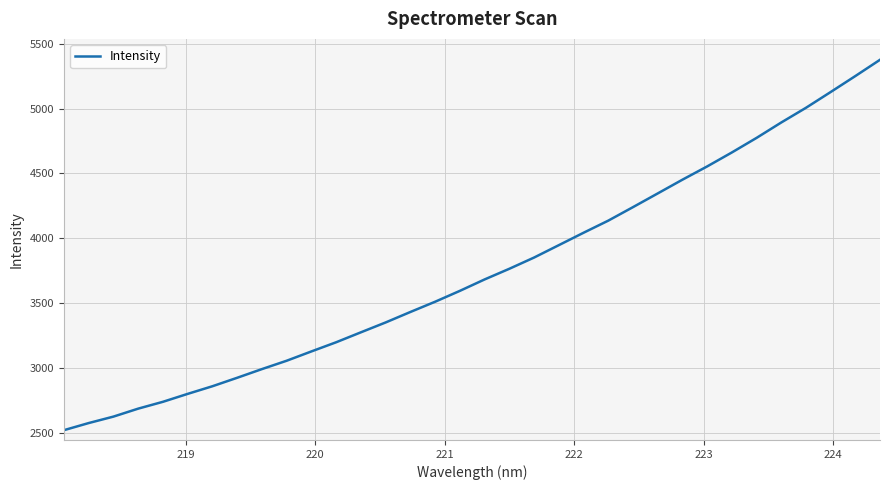

What is the difference between the maximum and minimum values?

2859.0